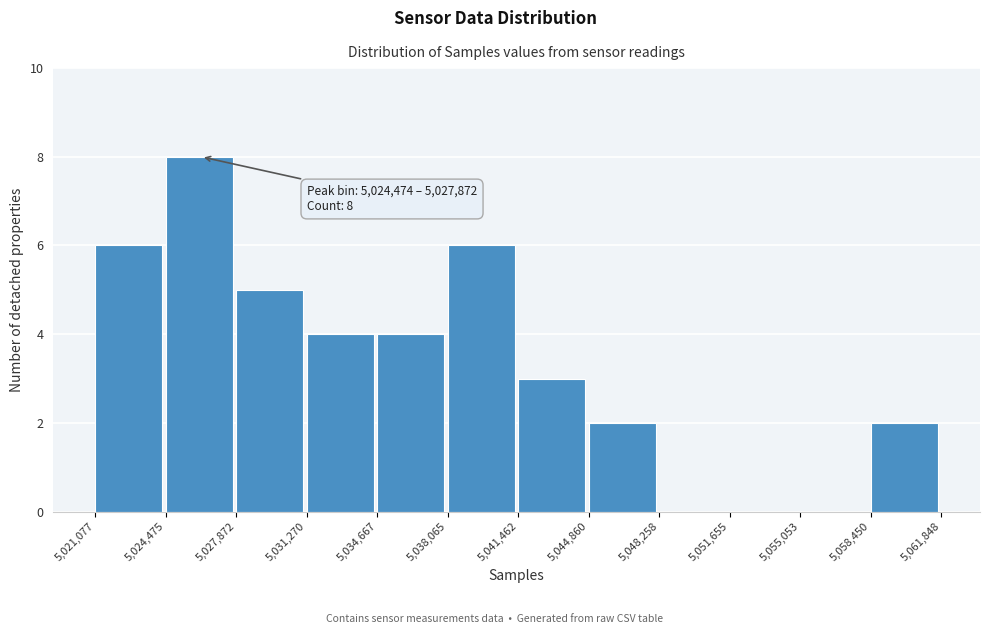

Which range on the x-axis has the tallest bar?

5,024,475 to 5,027,872